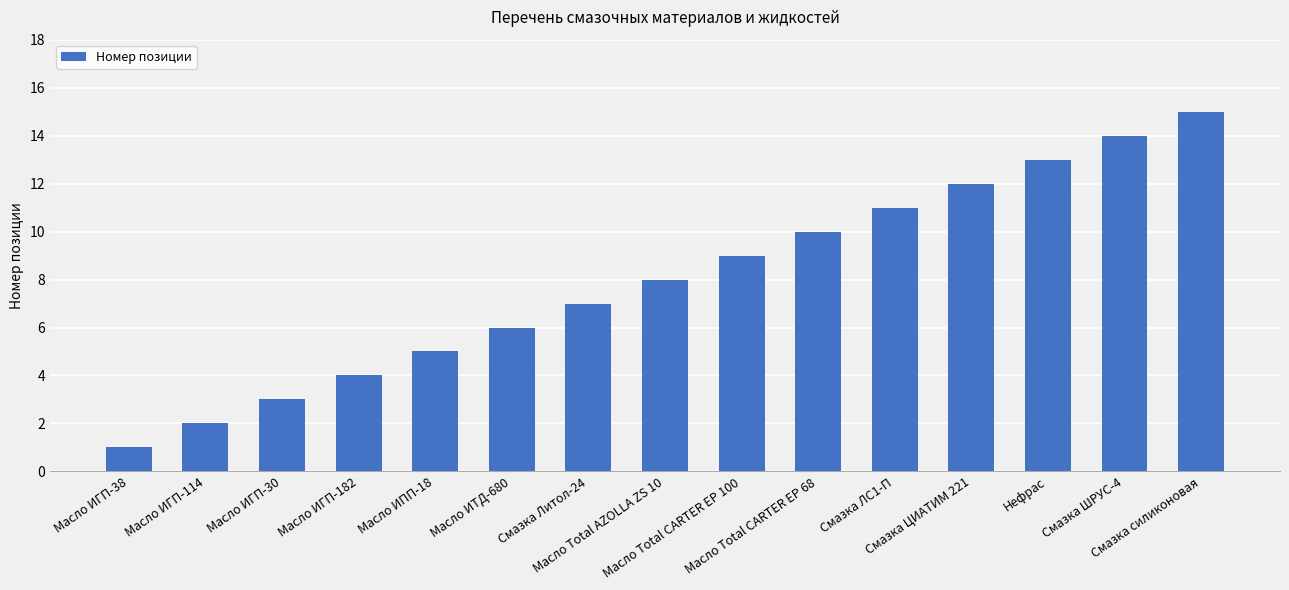

Are the bars horizontal?

No